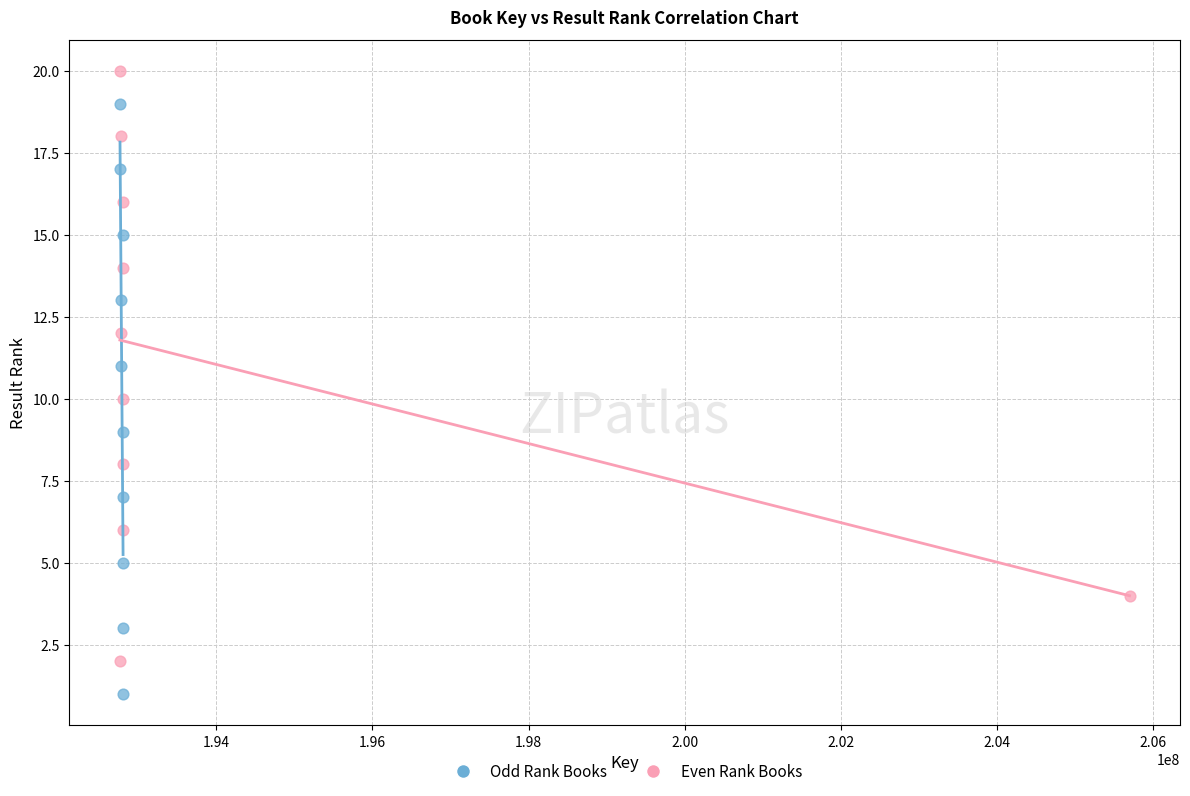

Which series reaches the maximum Y coordinate?

Even Rank Books